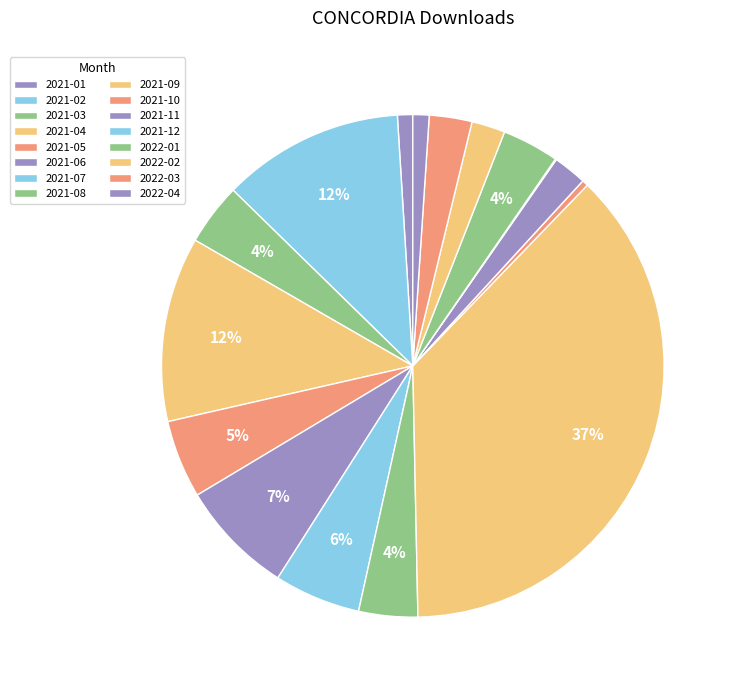

Do 2021-07 and 2021-08 together represent more than half of the pie?

No